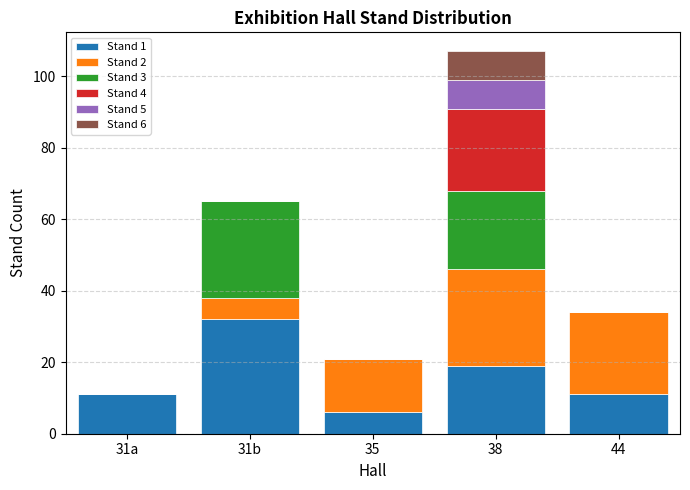

Count the number of data series in this chart.

6